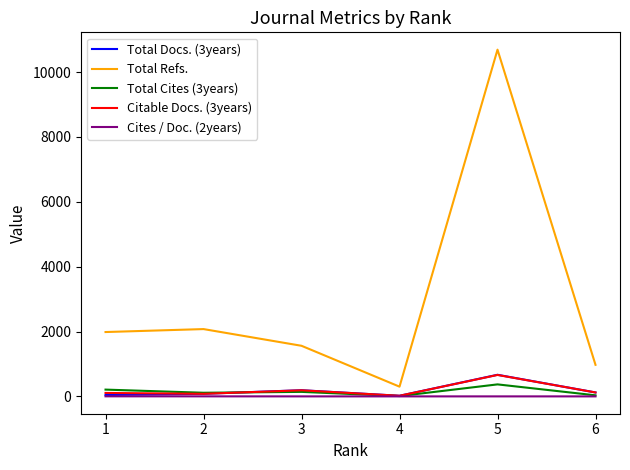

What is the maximum value for Citable Docs. (3years)?

661